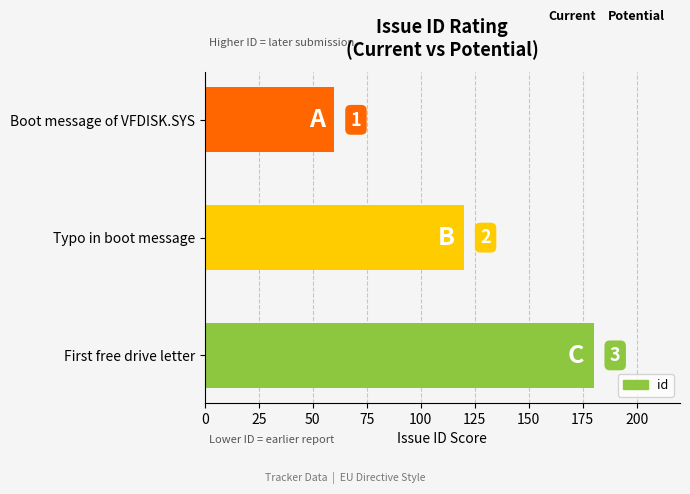

What is the greatest value displayed?

180